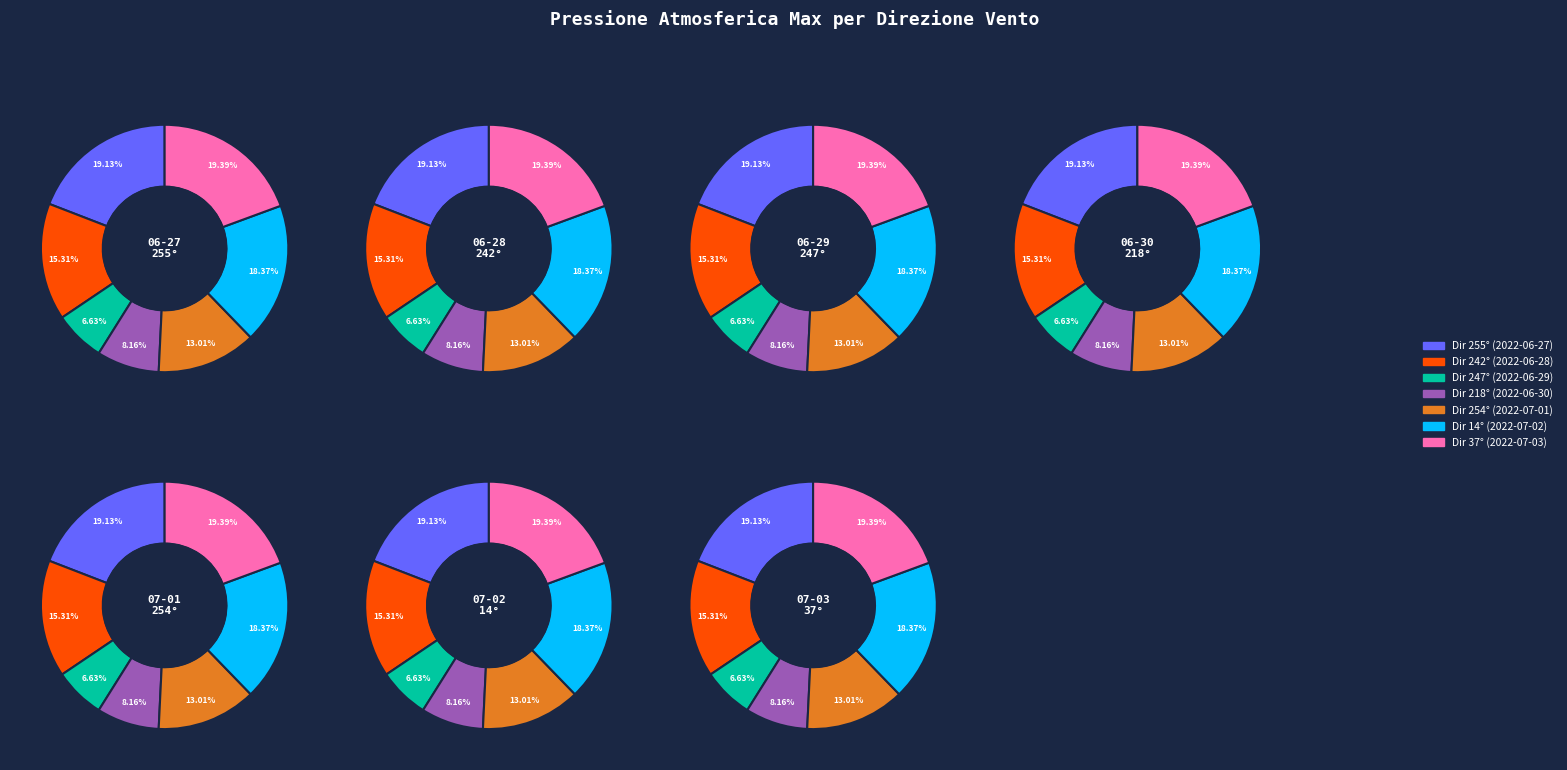

Does 254 account for over 50% of the chart?

No